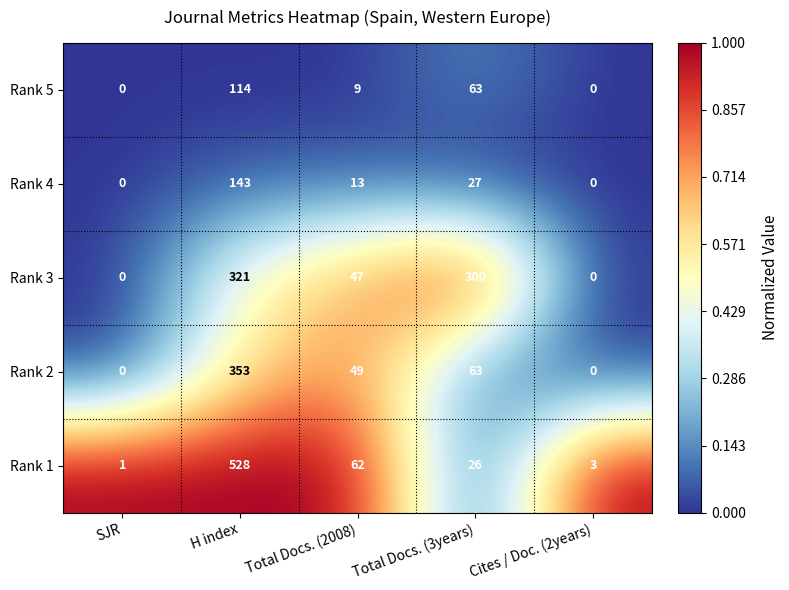

What is the total value across all series at Cites / Doc. (2years)?

3